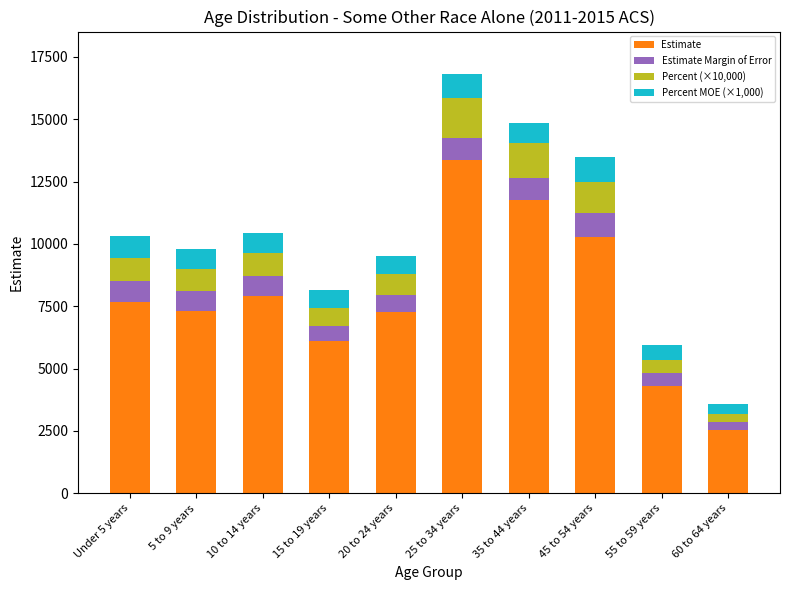

What is the total value across all series at Under 5 years?

10335